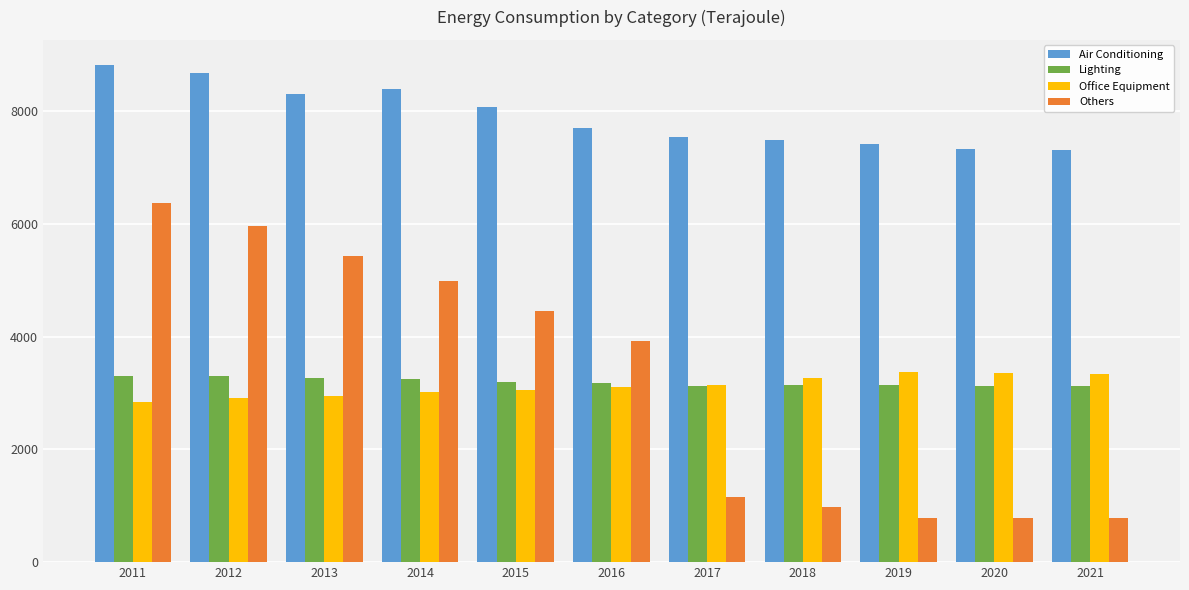

How many bars are there in each group?

4